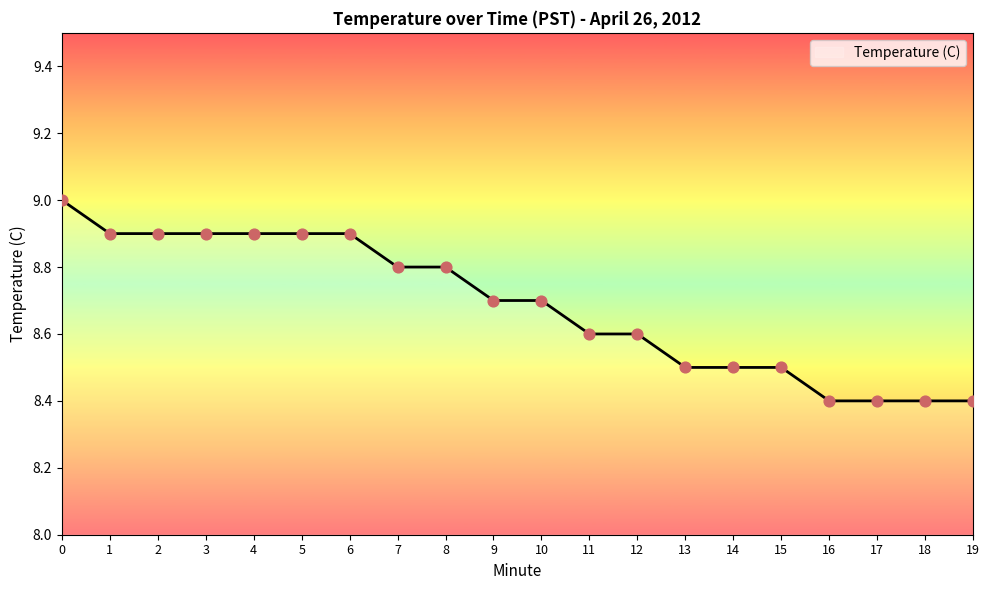

What is the change in value from 4 to 11?

-0.3